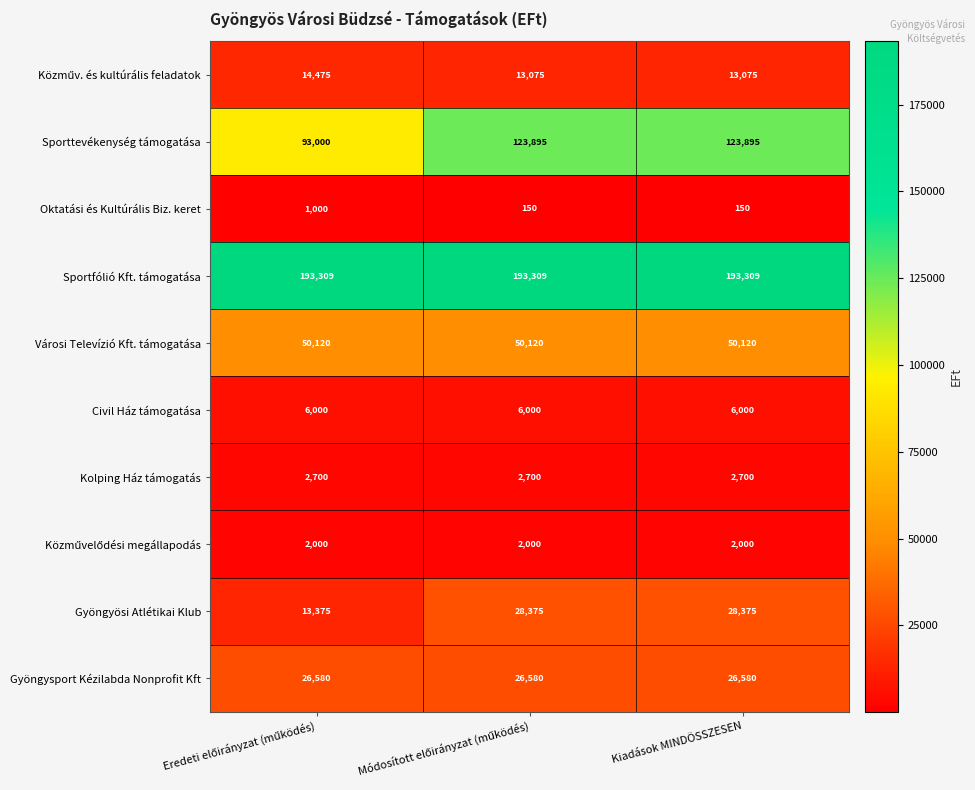

The value of Sporttevékenység támogatása at Kiadások MINDÖSSZESEN is 73656. True or false?

False